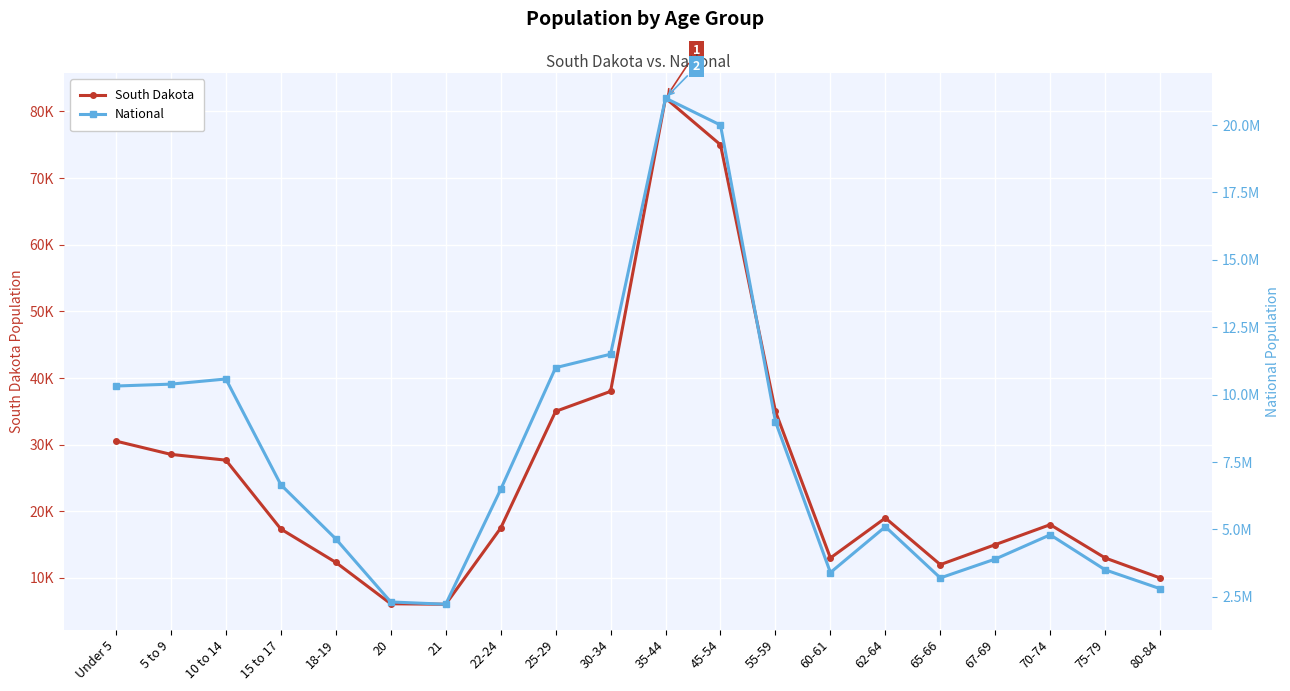

Is this an area chart (filled region under the line)?

No